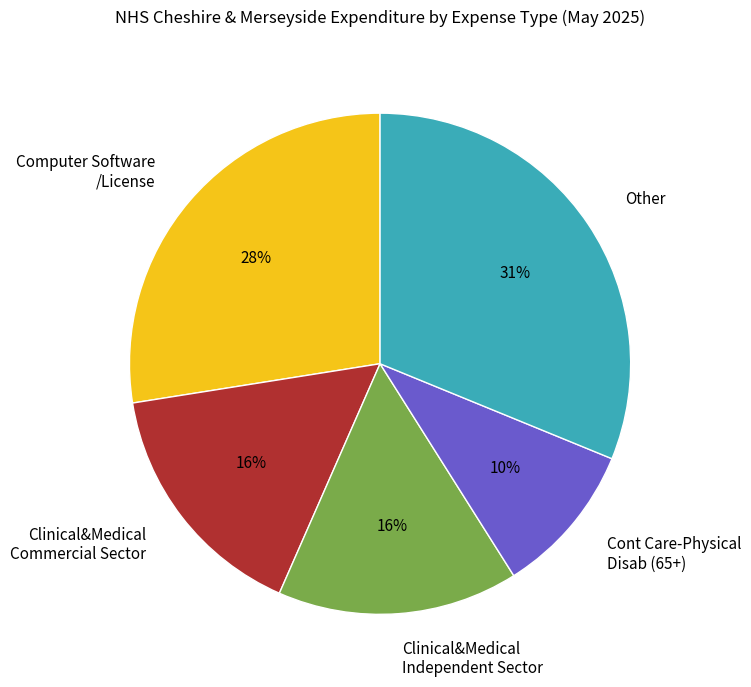

To the nearest percent, what is the average slice percentage?

20%